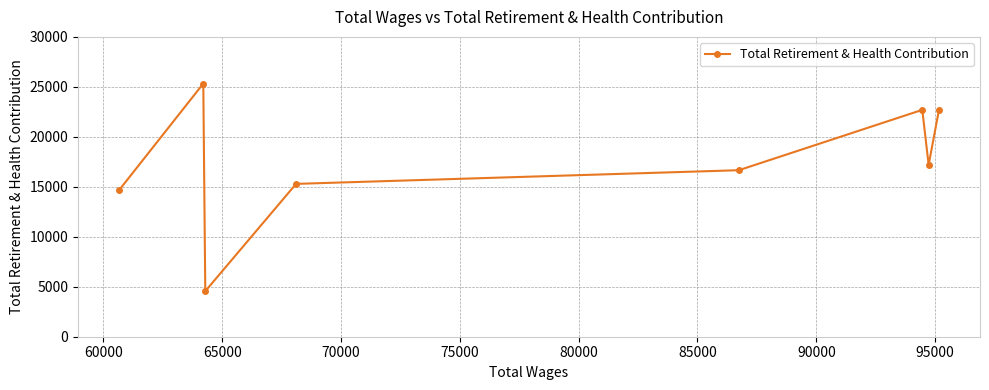

What is the value of the 1st point from the left?

14656